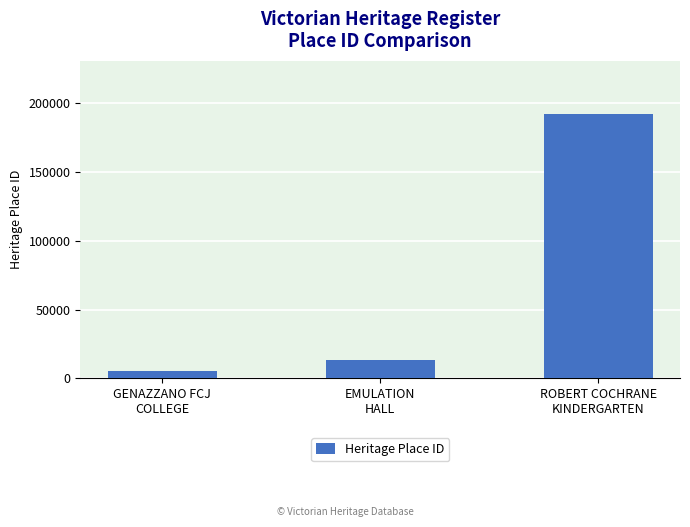

List the labels in order of value, smallest first.

GENAZZANO FCJ
COLLEGE, EMULATION
HALL, ROBERT COCHRANE
KINDERGARTEN